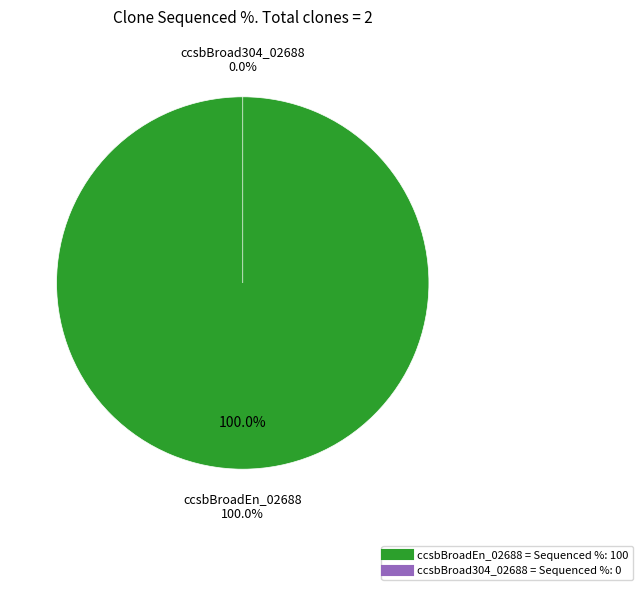

How many segments does this pie chart have?

2